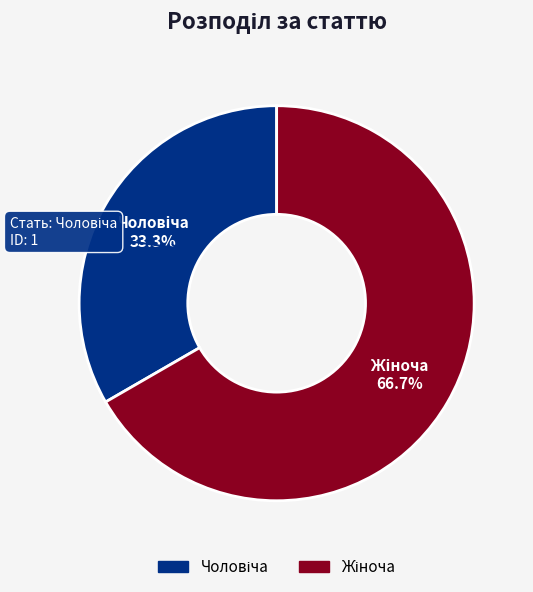

Is there a majority slice in this chart?

Yes